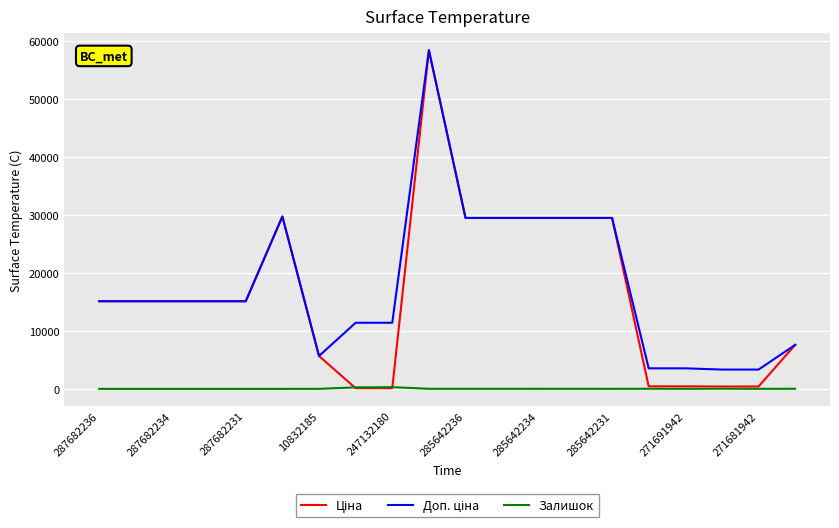

Does the chart have visible grid lines?

Yes